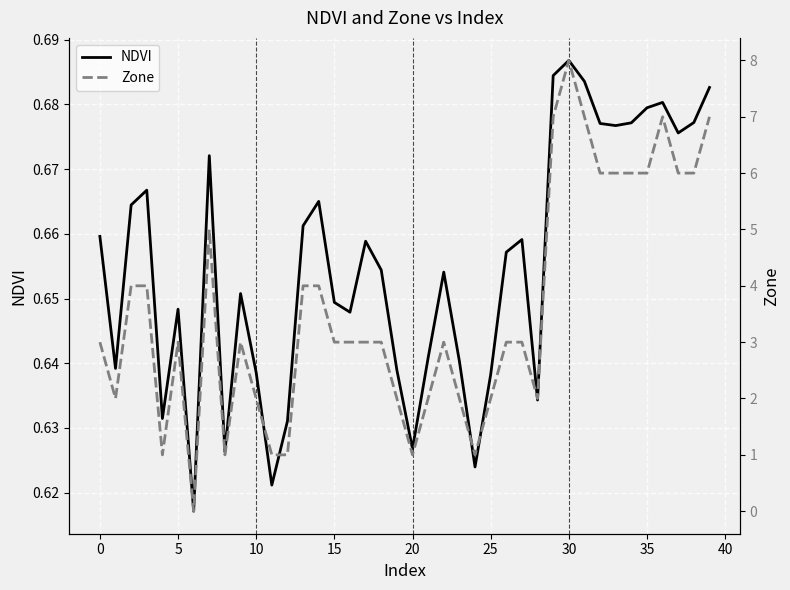

Rank the series by their average value, from lowest to highest.

NDVI, Zone